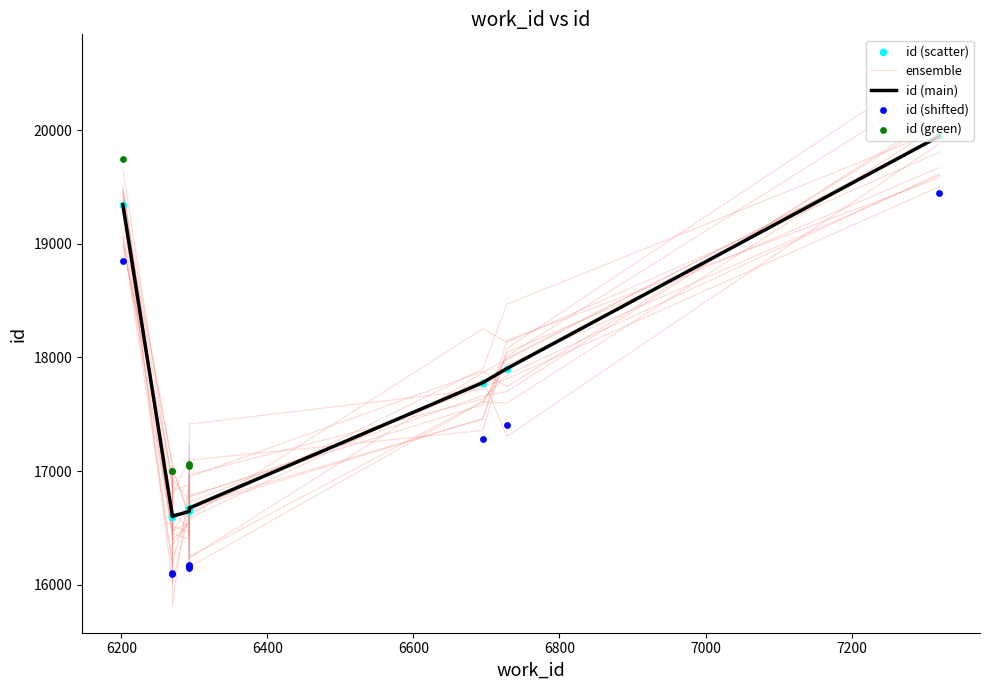

Approximately how many times larger is the value at 6270 compared to 7320?

0.8